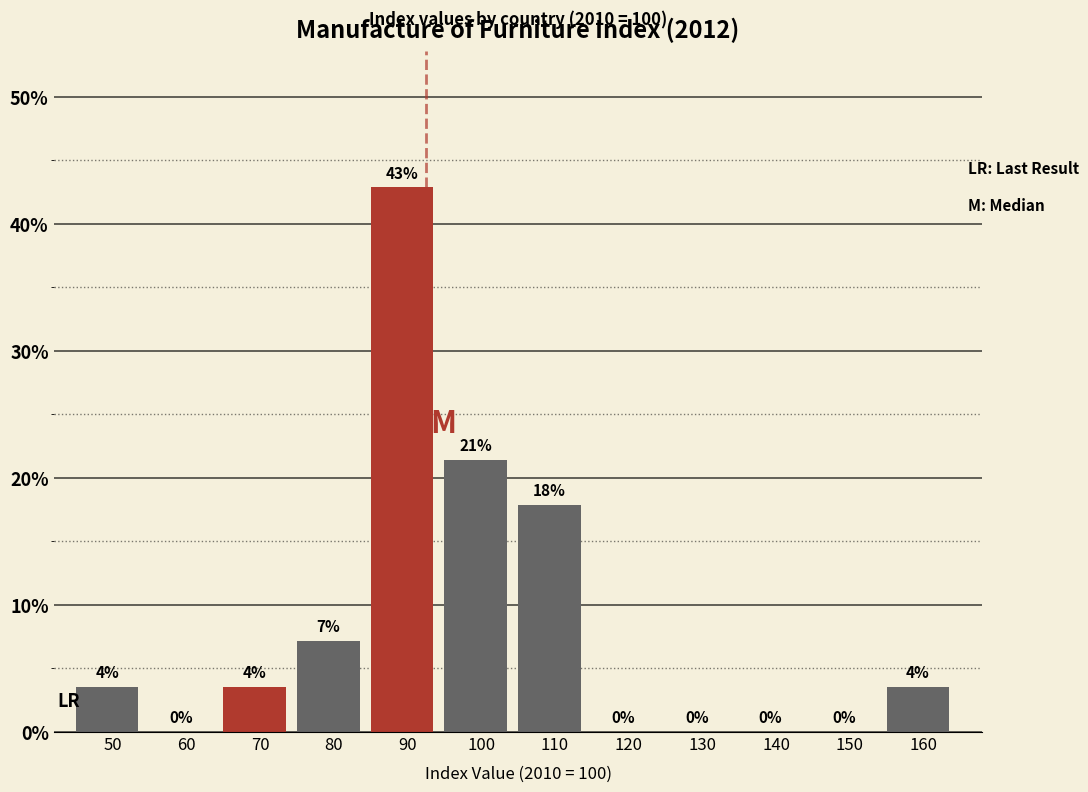

The chart shows a value of 5.3 at 50. True or false?

False